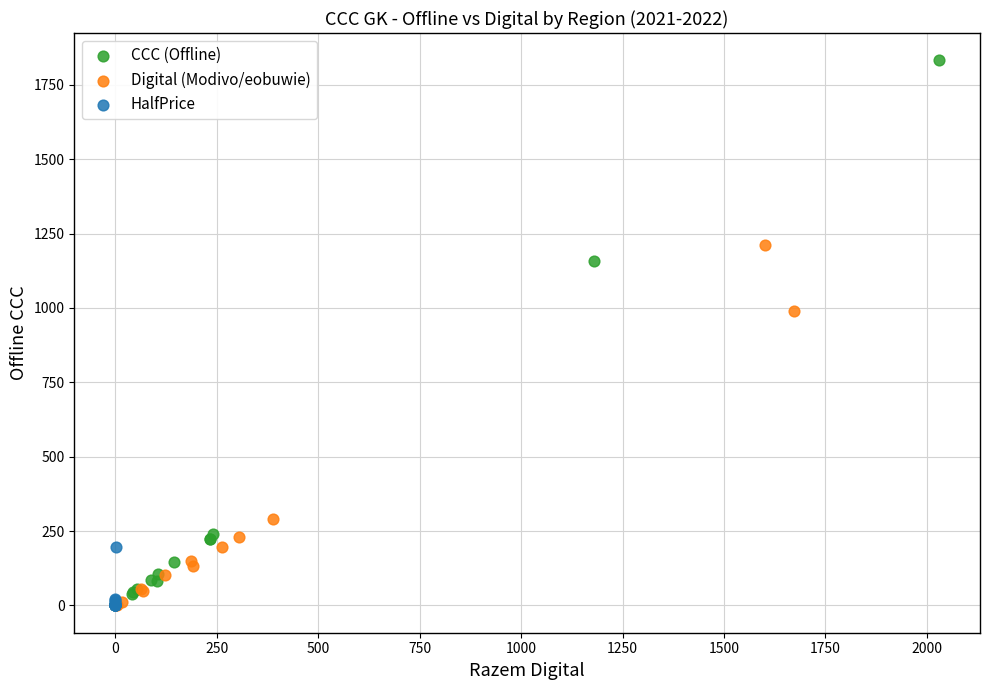

Which series reaches the maximum Y coordinate?

CCC (Offline)